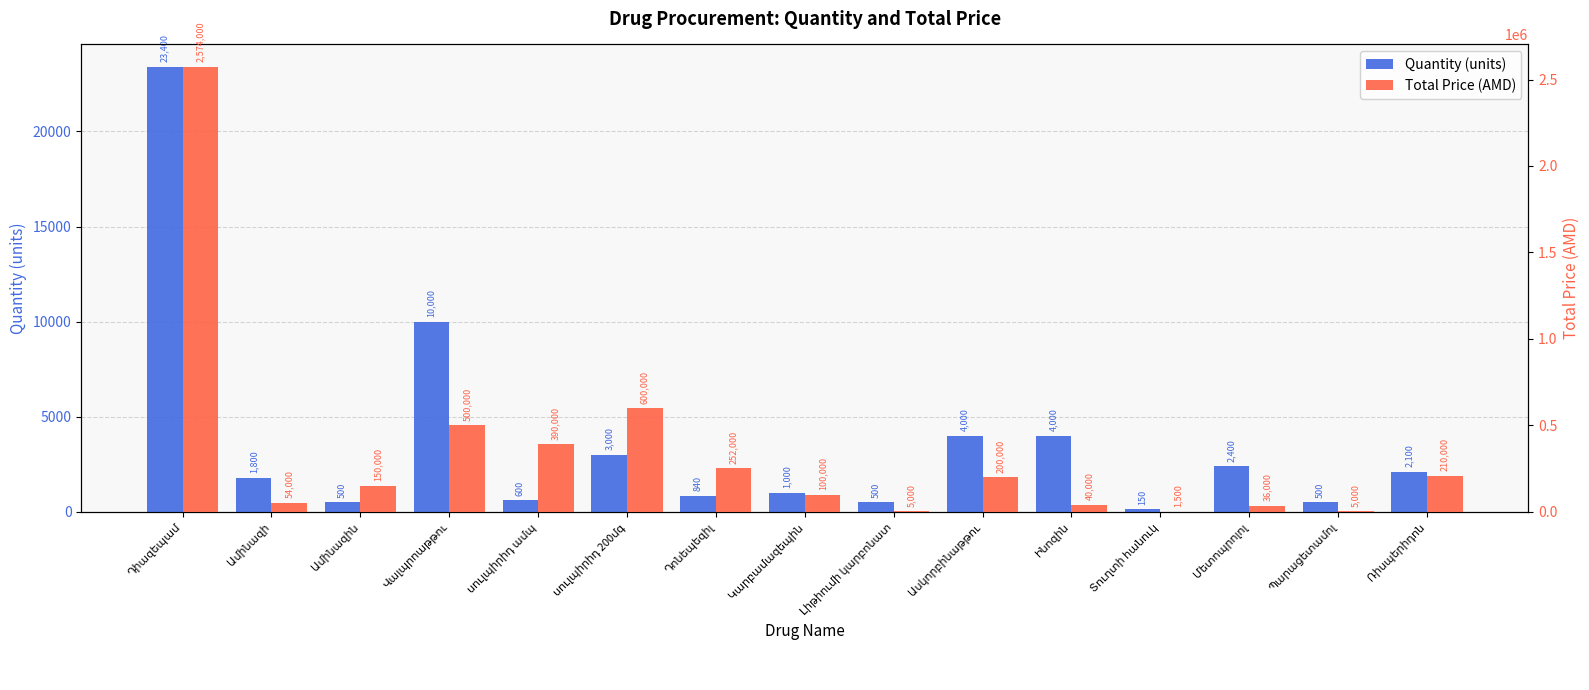

Rank the series at Ամինազի from lowest to highest value.

Quantity (units), Total Price (AMD)